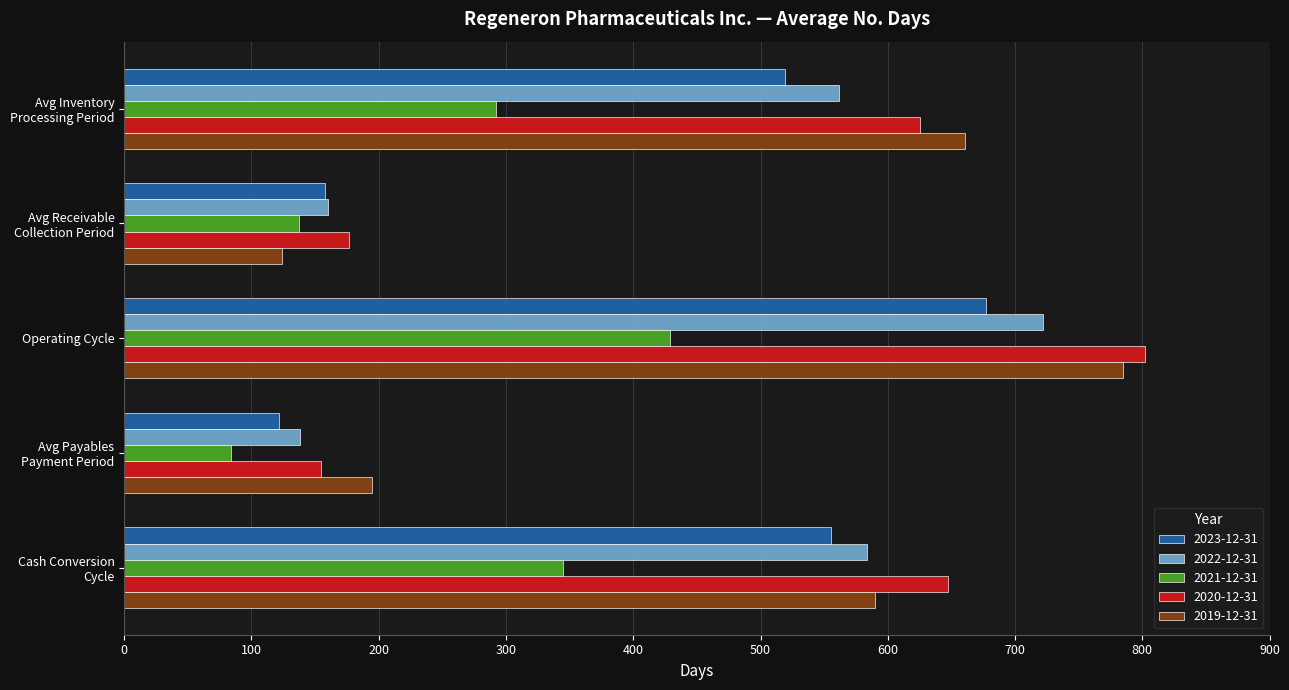

Which category has the highest value across all series?

Operating Cycle